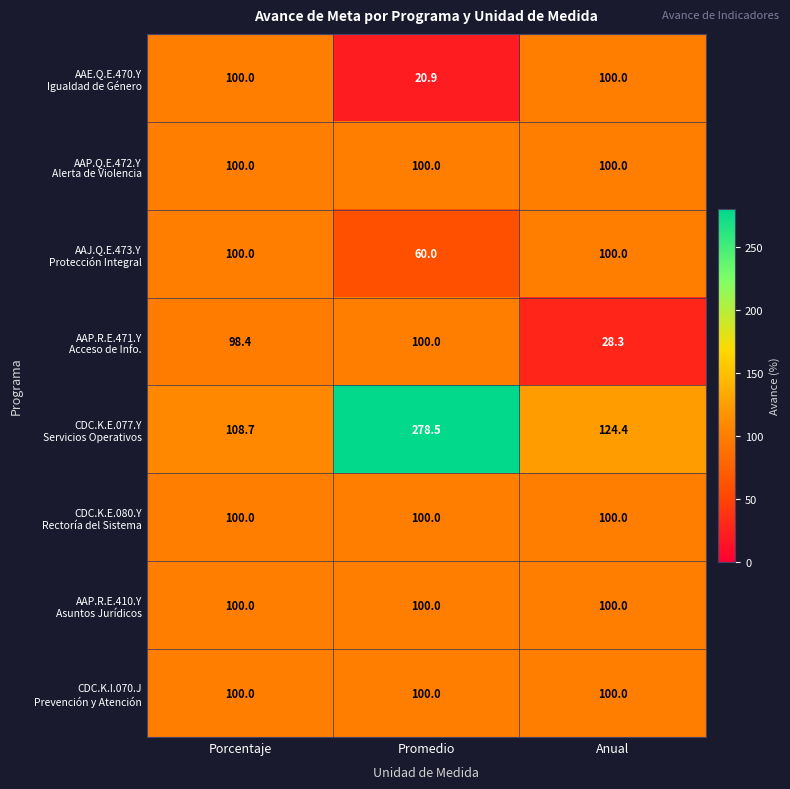

At which category is the sum across all series the highest?

Promedio